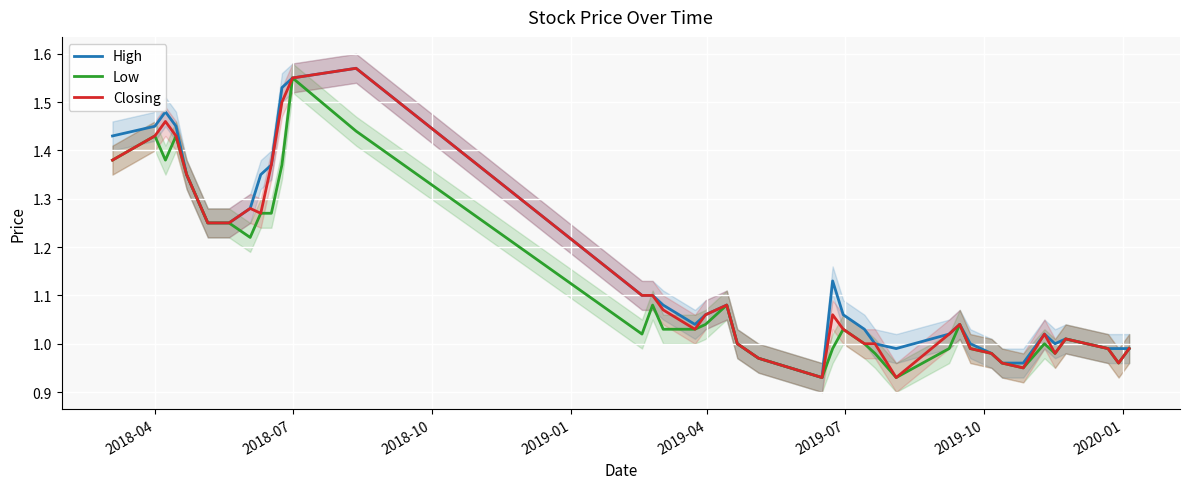

What is the maximum value shown in the chart?

1.6